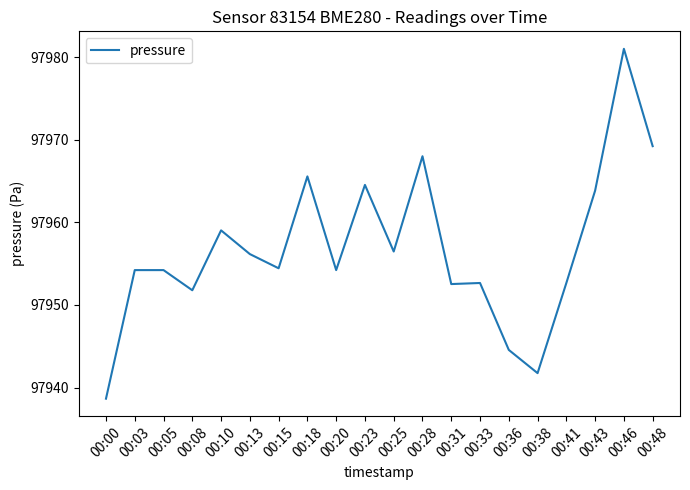

What is the difference between the values at 00:00 and 00:18?

26.9